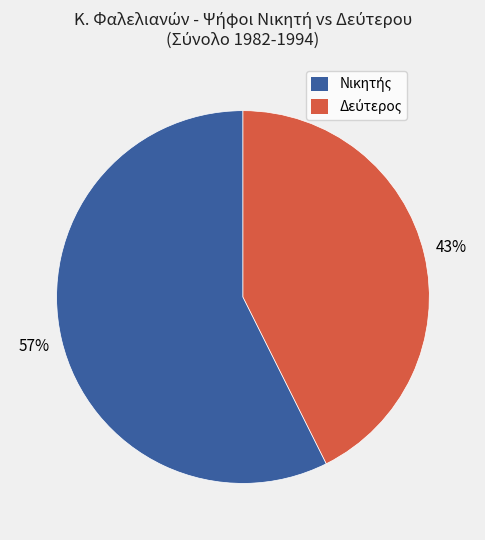

To the nearest percent, what is the average slice percentage?

50%